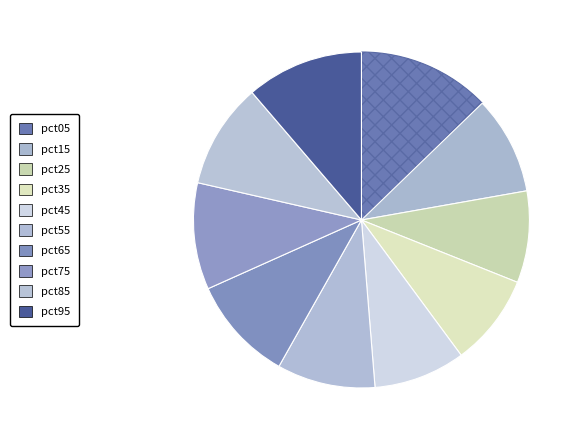

Which category has the smallest portion of the pie?

pct45